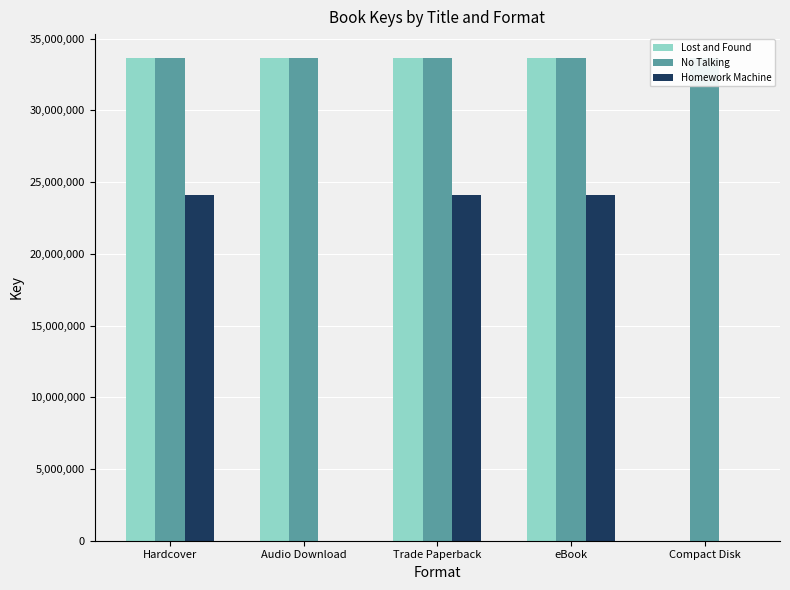

True or false: No Talking has a value of 9748013 at Hardcover.

False